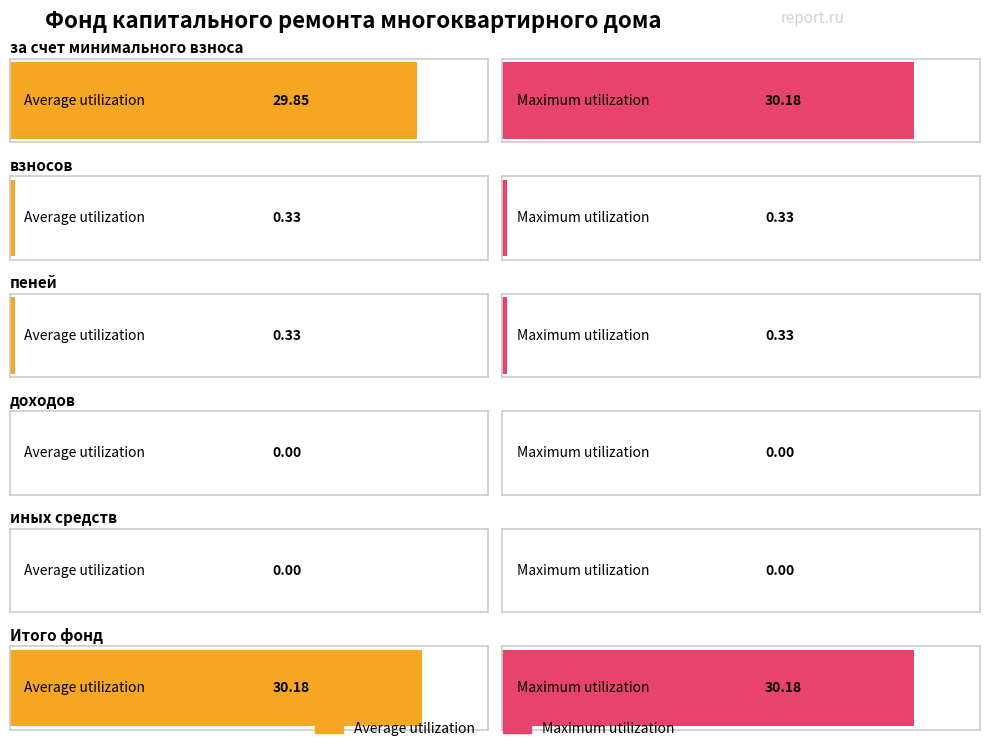

Where is Maximum utilization nearest to the value 15?

взносов